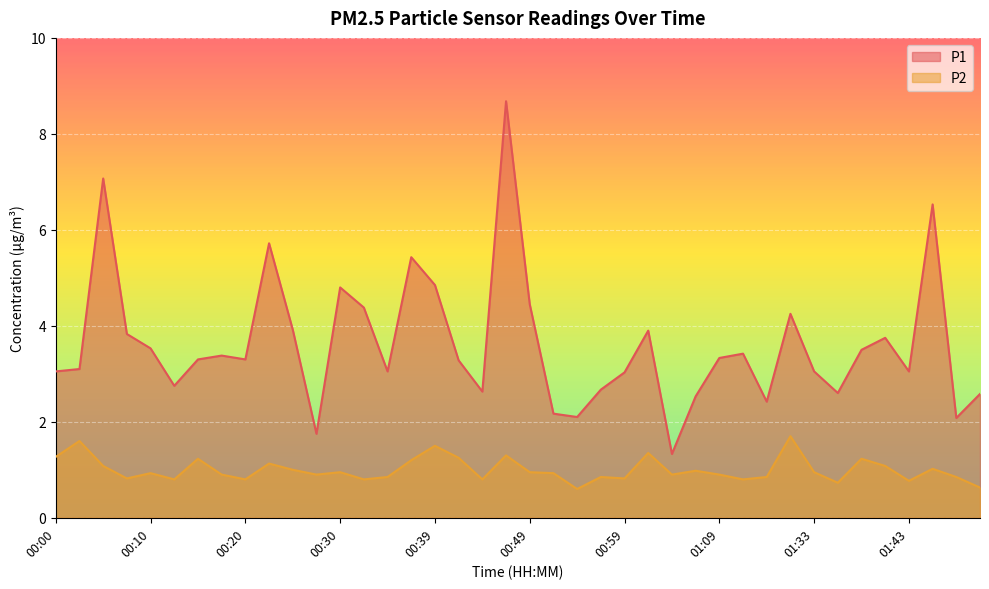

At which category does P2 reach its first local peak?

00:02